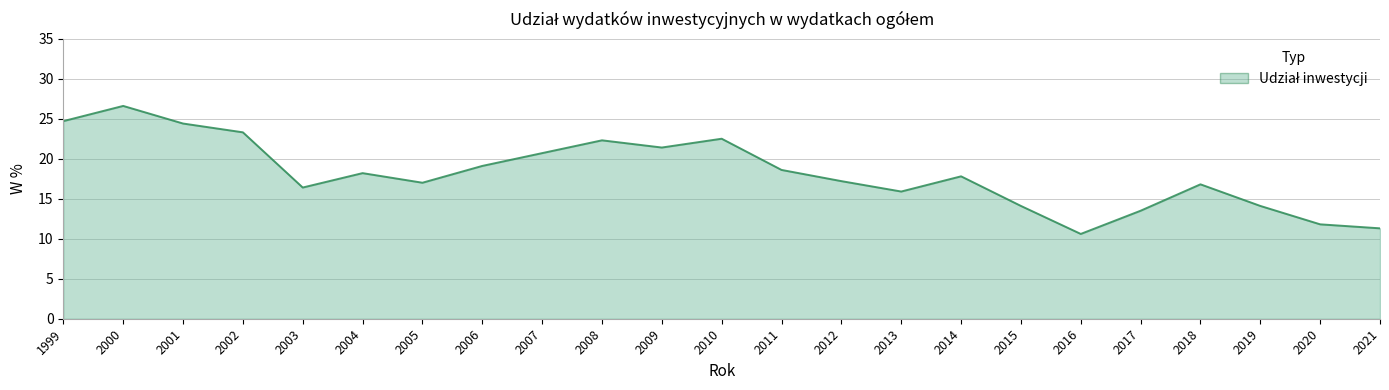

How many categories are shown in the chart?

23